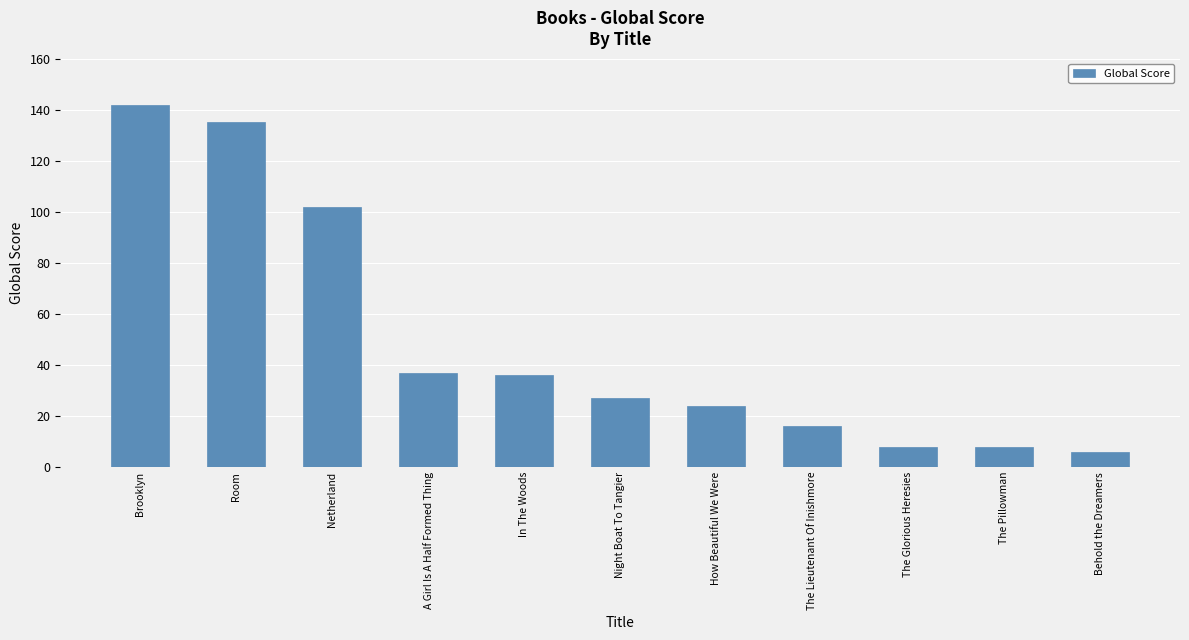

Does the chart contain any negative values?

No